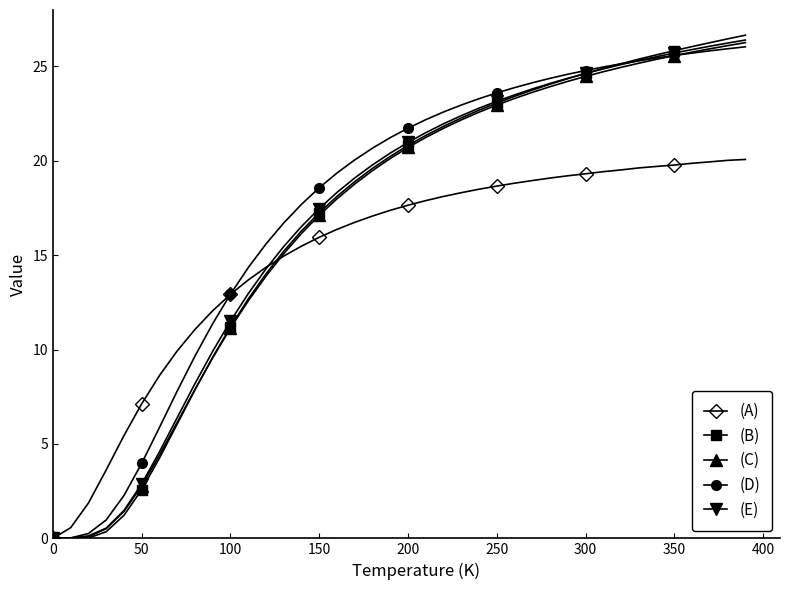

Which series has the widest spread of values?

(B)